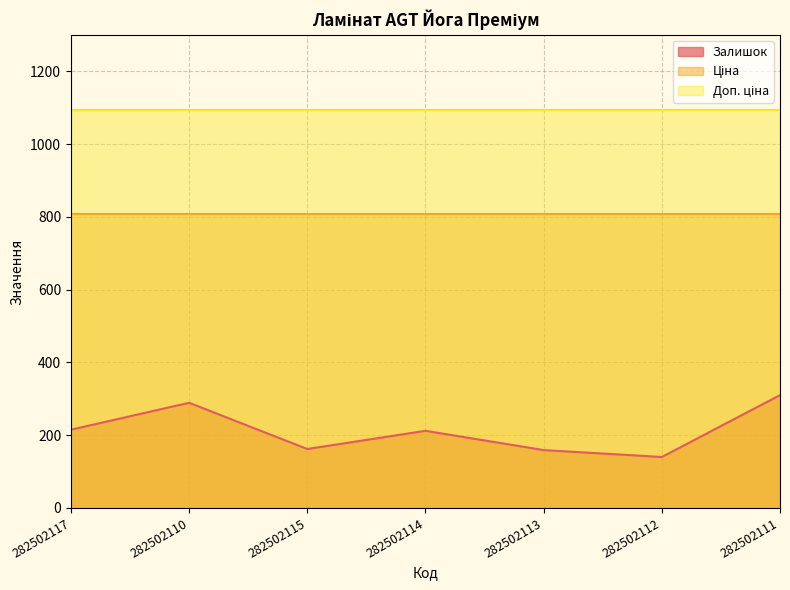

True or false: Доп. ціна has more than 1 interior local peaks.

False